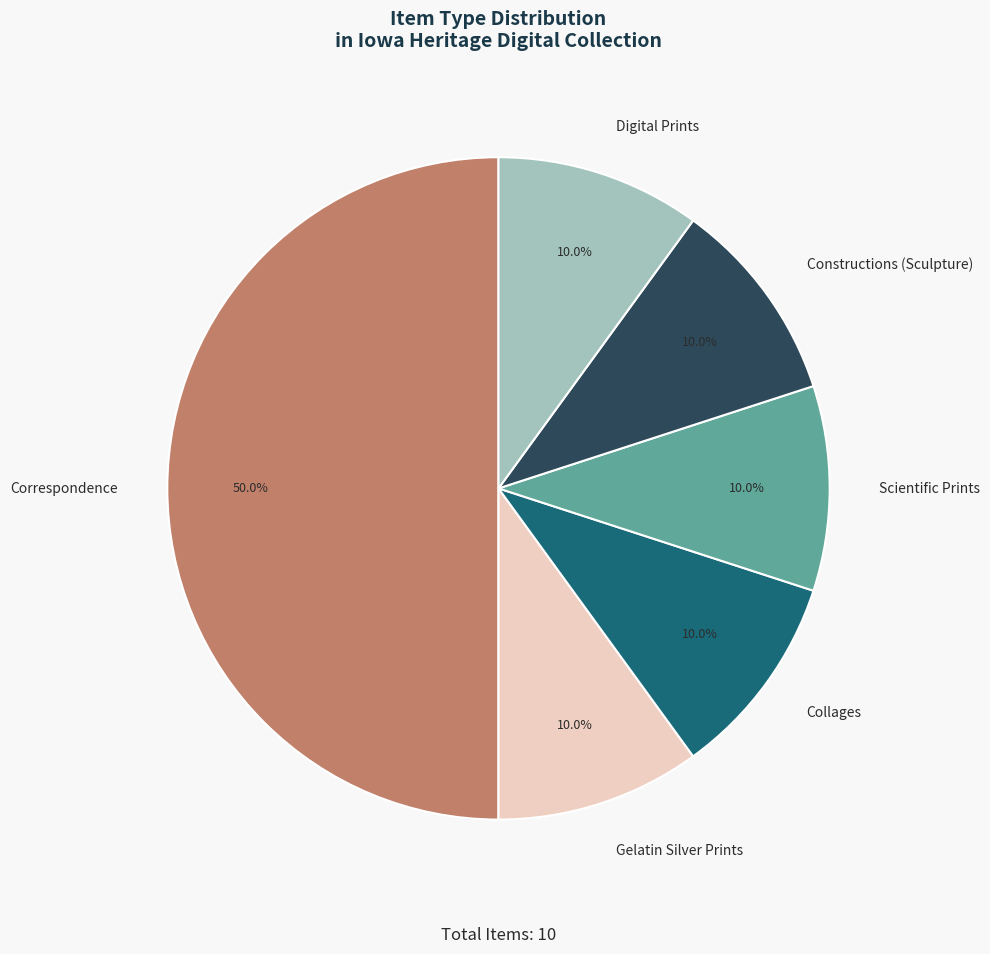

Which slice is the largest?

Correspondence